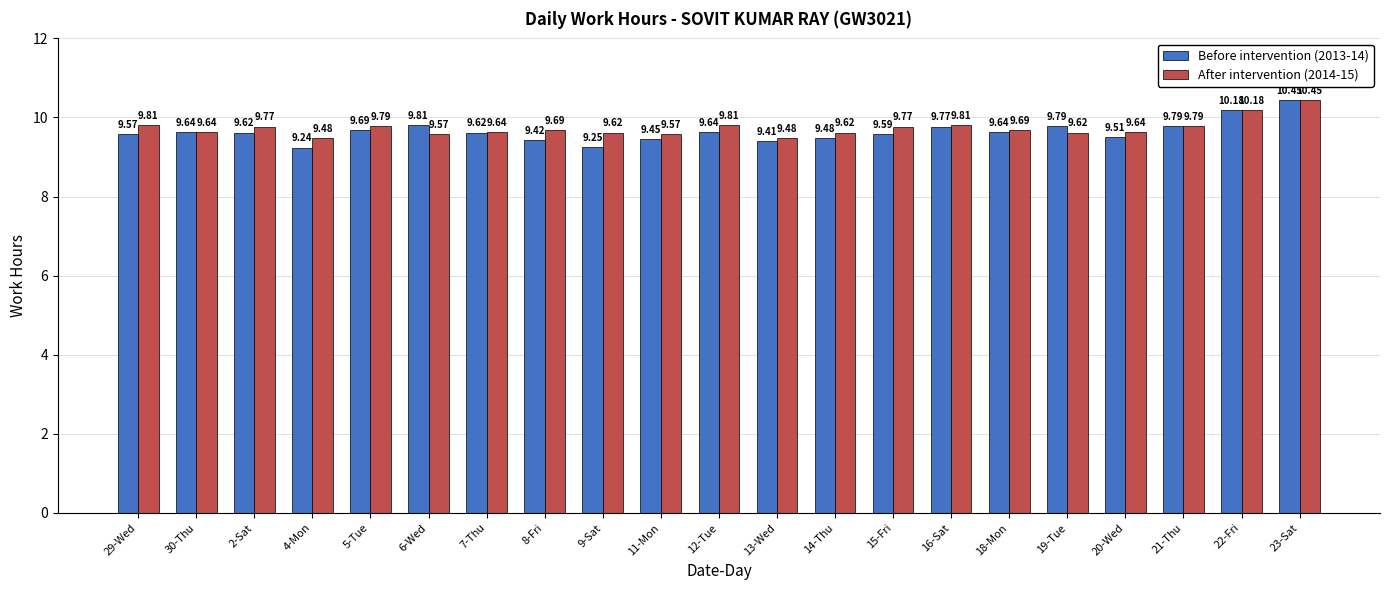

The value of After intervention (2014-15) at 16-Sat is 9.8. True or false?

True